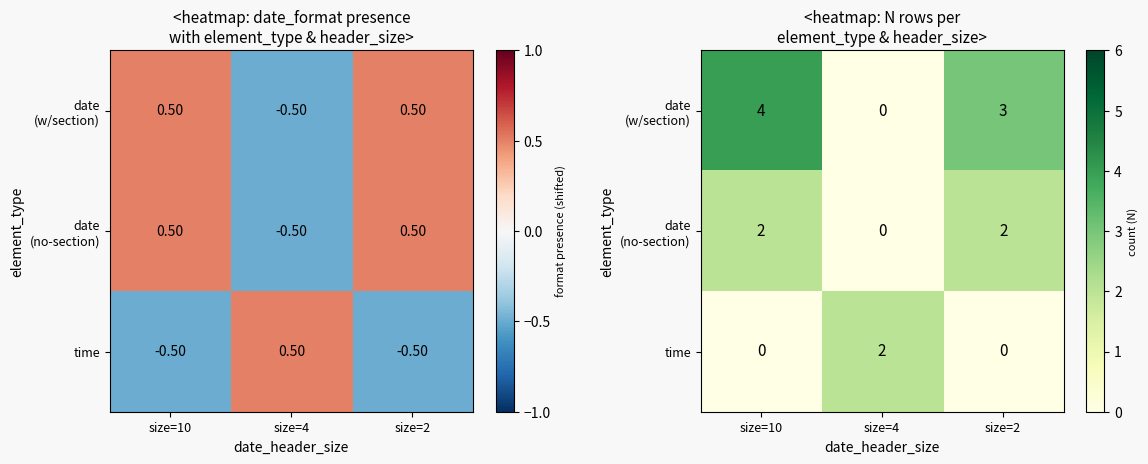

List the series in order of their overall mean, highest first.

date (w/section), date (no-section), time